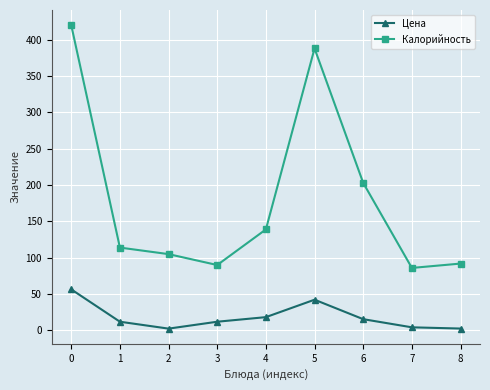

What is the lowest value of the Калорийность series?

86.0